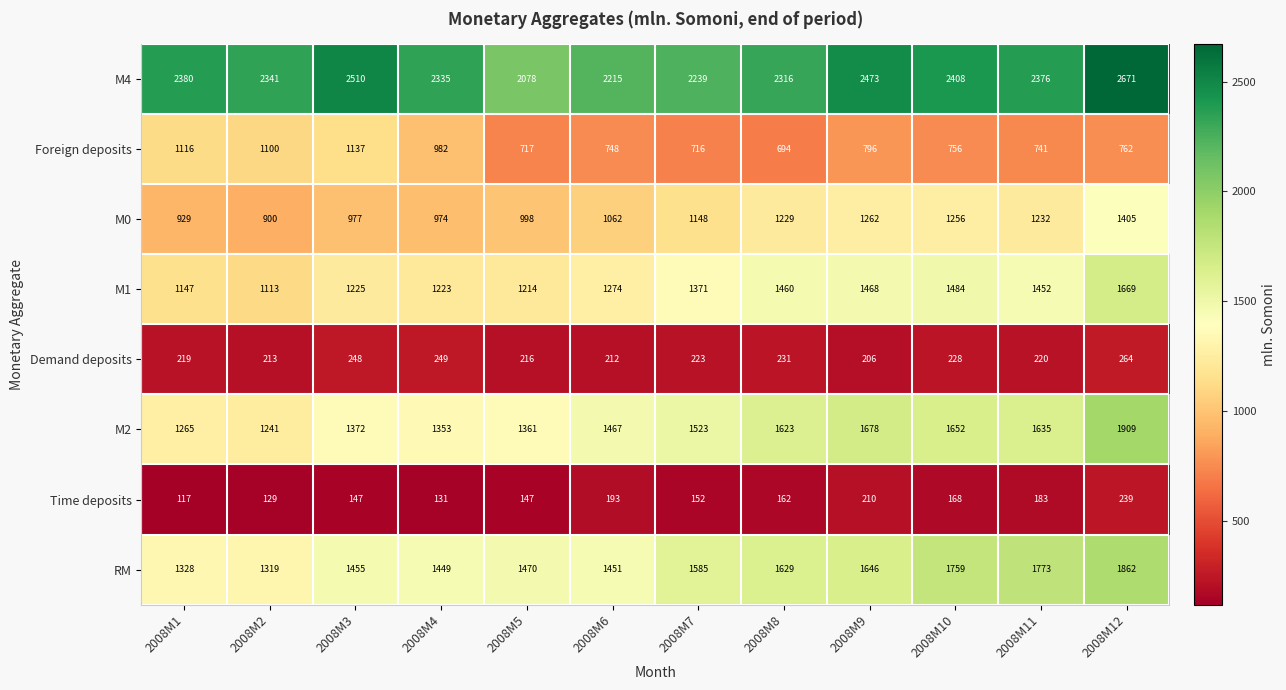

What is the difference between the second highest and second lowest values in the M2 series?

413